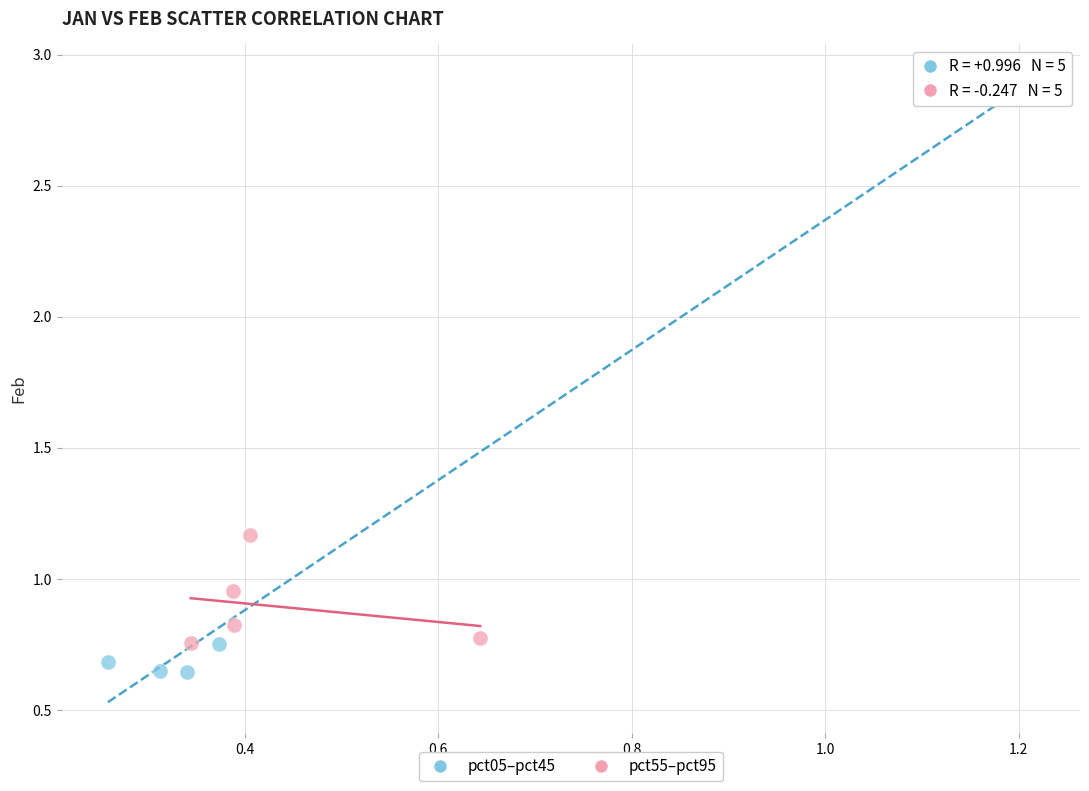

Which series has the largest Y range (max minus min)?

pct05–pct45